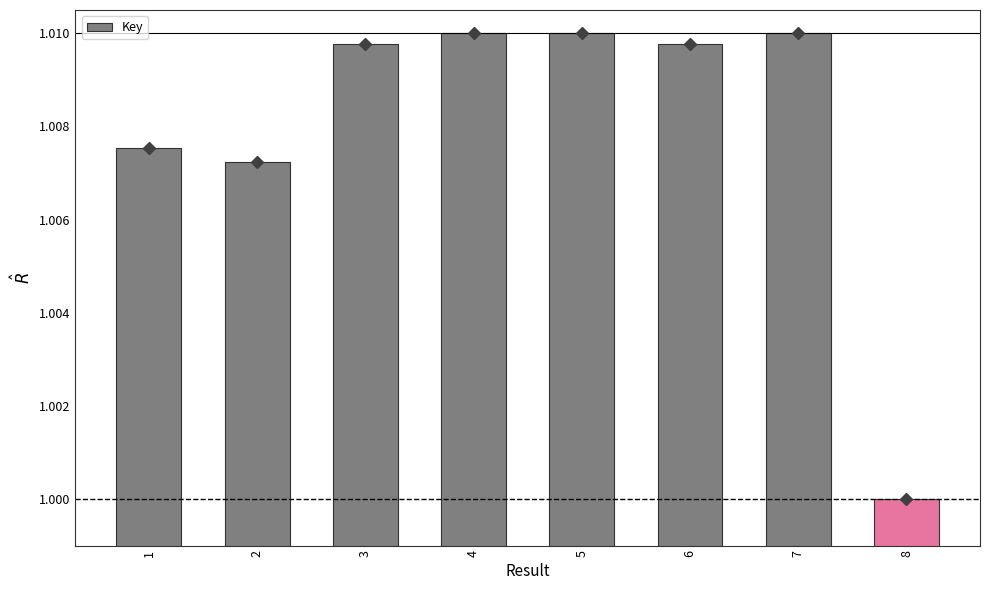

True or false: the data shows 1.0 at 1.

True